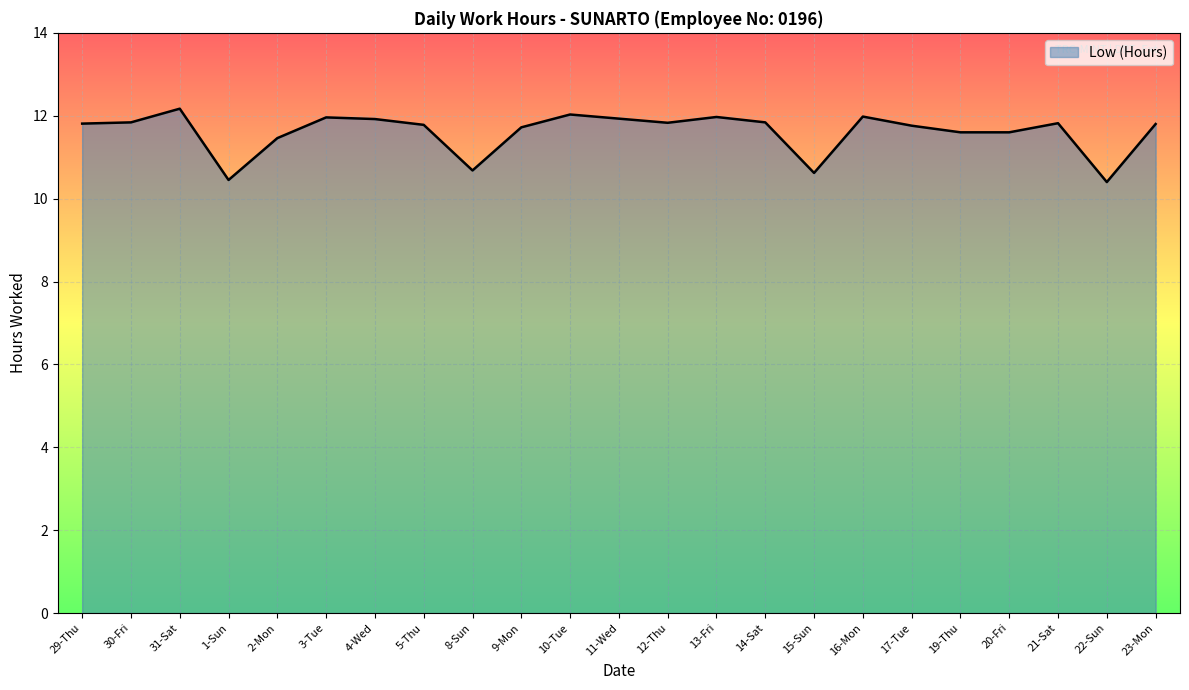

What is the maximum value shown in the chart?

12.2